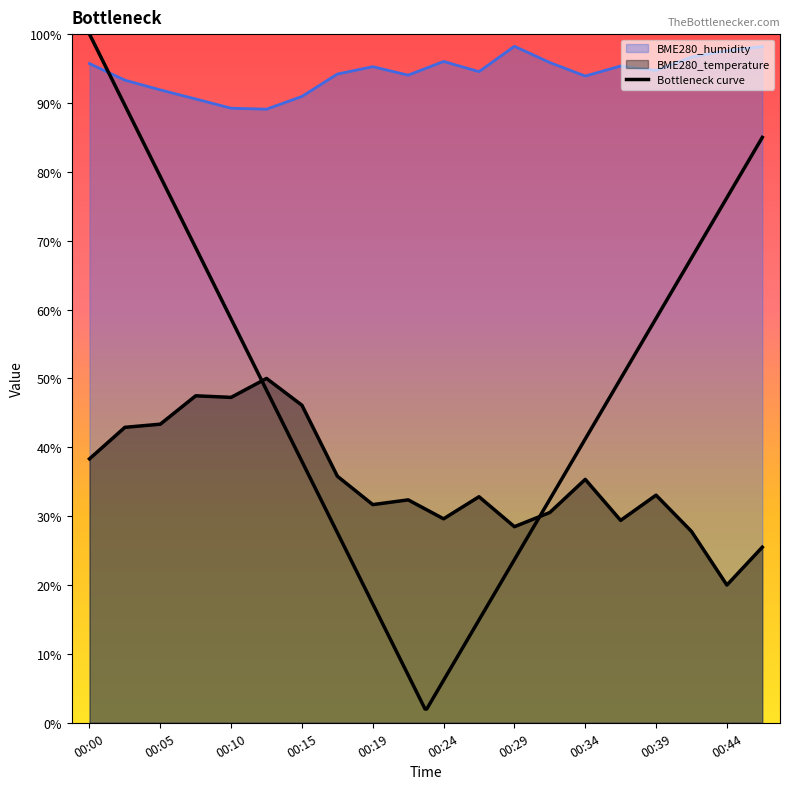

Reading left to right, extract all data points from this chart.

BME280_temperature: 00:00=38.3	00:02=42.9	00:05=43.4	00:07=47.5	00:10=47.3	00:12=50.0	00:15=46.1	00:17=35.8	00:19=31.7	00:22=32.4	00:24=29.6	00:27=32.8	00:29=28.5	00:32=30.5	00:34=35.3	00:37=29.4	00:39=33.1	00:42=27.8	00:44=20.0	00:46=25.5
BME280_humidity: 00:00=95.7	00:02=93.3	00:05=91.9	00:07=90.6	00:10=89.2	00:12=89.1	00:15=91.0	00:17=94.2	00:19=95.3	00:22=94.0	00:24=96.0	00:27=94.5	00:29=98.2	00:32=95.9	00:34=93.9	00:37=95.4	00:39=94.7	00:42=96.7	00:44=97.6	00:46=98.2